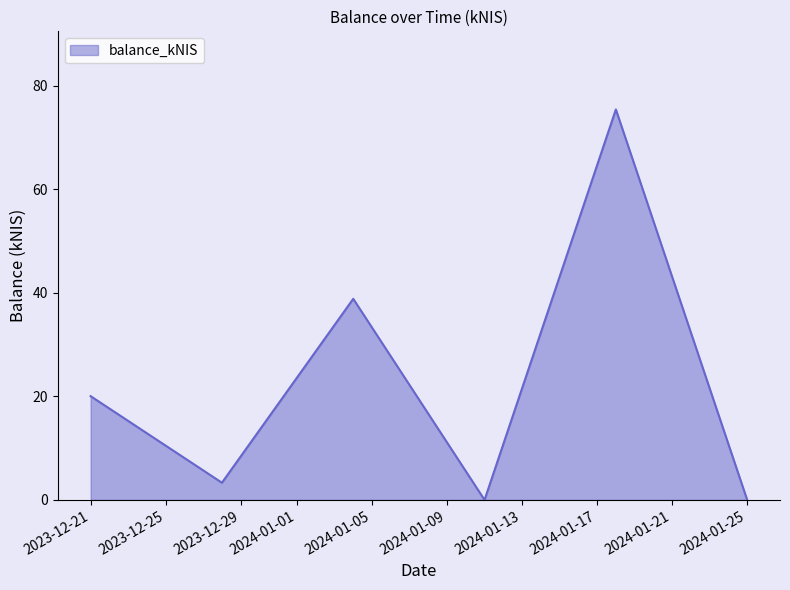

True or false: there are more than 0 points higher than both neighbors.

True